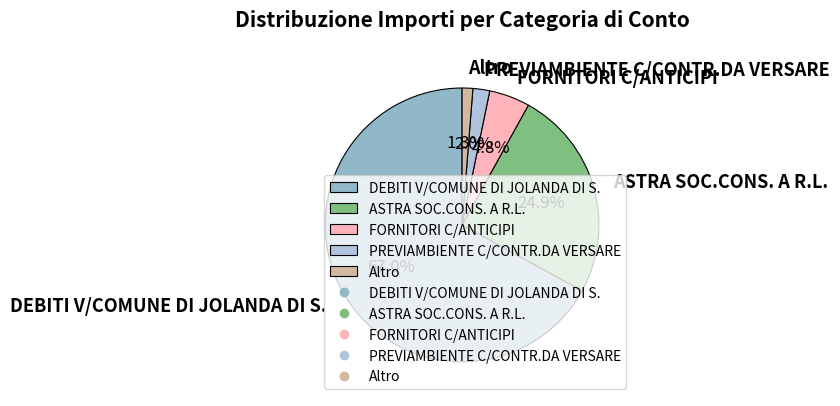

Count the number of slices in the pie.

5